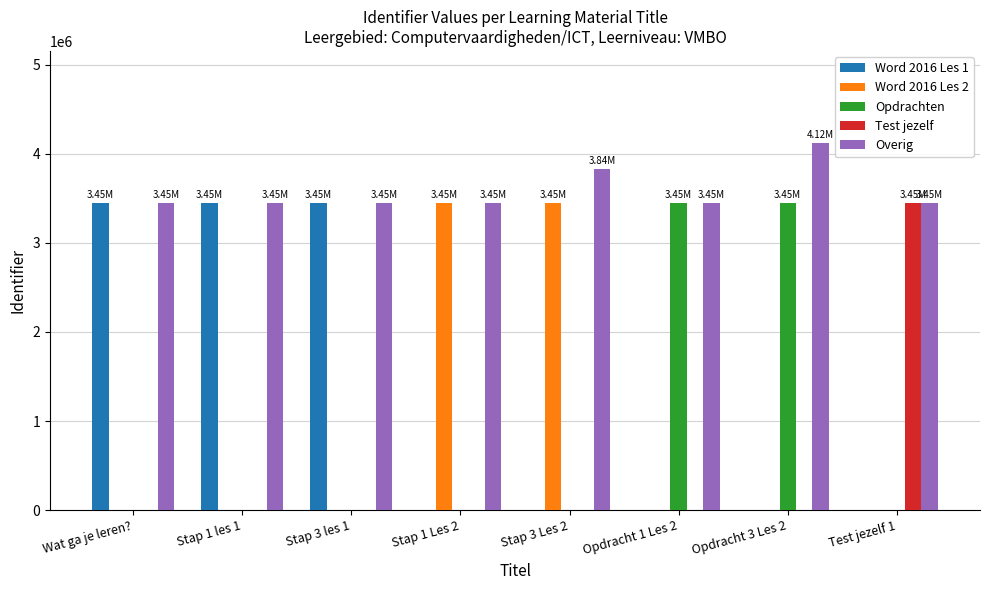

What is the total value across all series at Wat ga je leren??

6903109